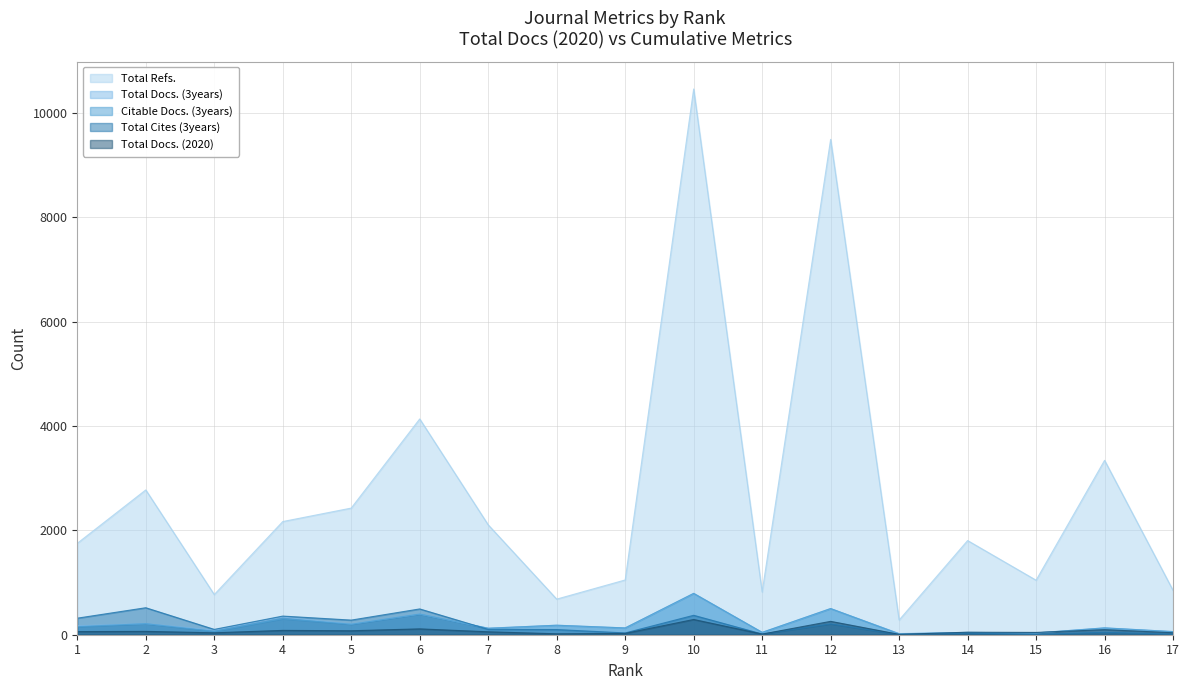

What is the total value across all series at 9?

1368